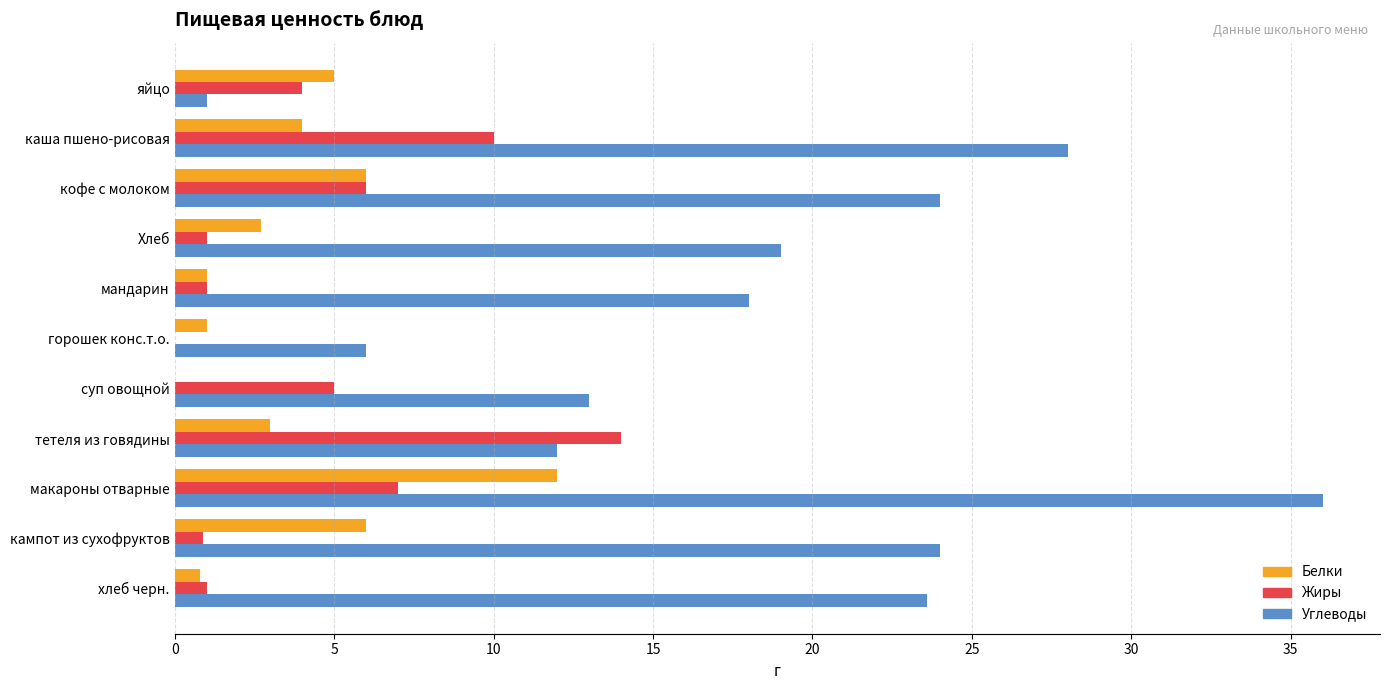

How many positive values does the Белки series have?

10